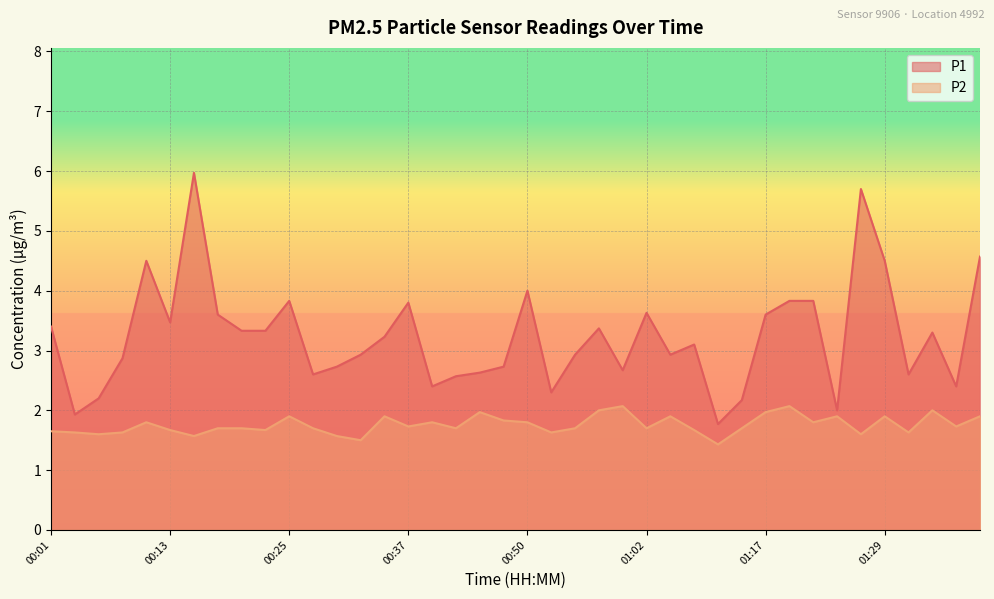

The P1 series shows 4.6 at 00:57. True or false?

False